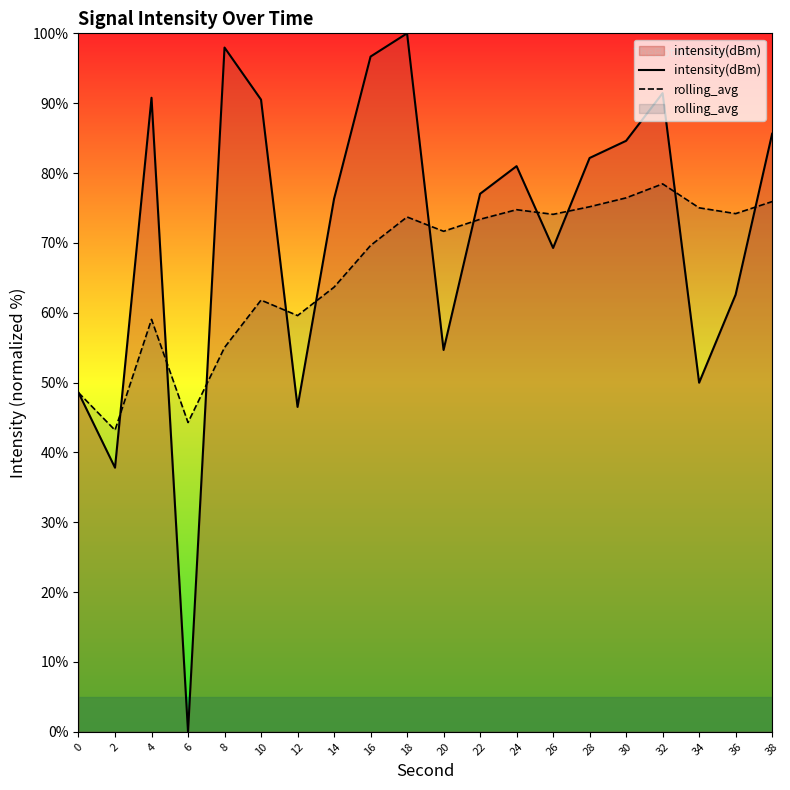

How many lines are shown in the chart?

2